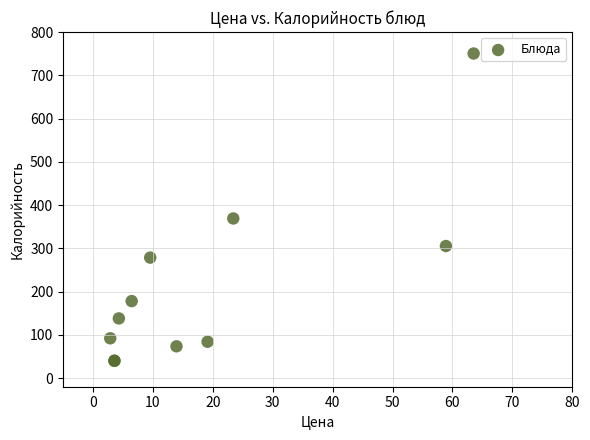

What Y value in the scatter plot is closest to 395?

369.0